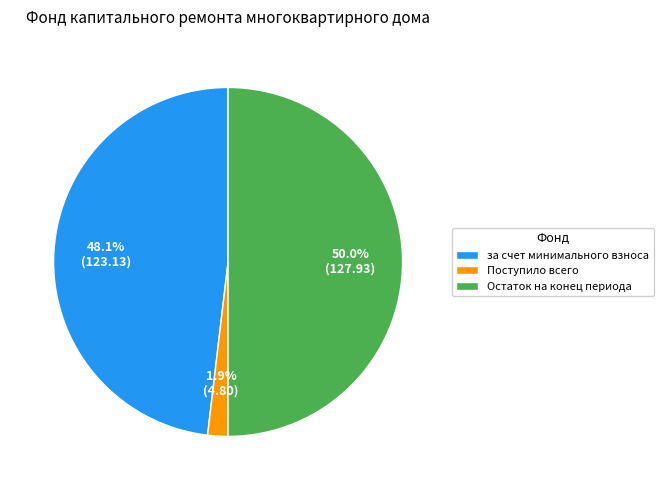

To the nearest percent, what percentage of the pie is Поступило всего?

2%